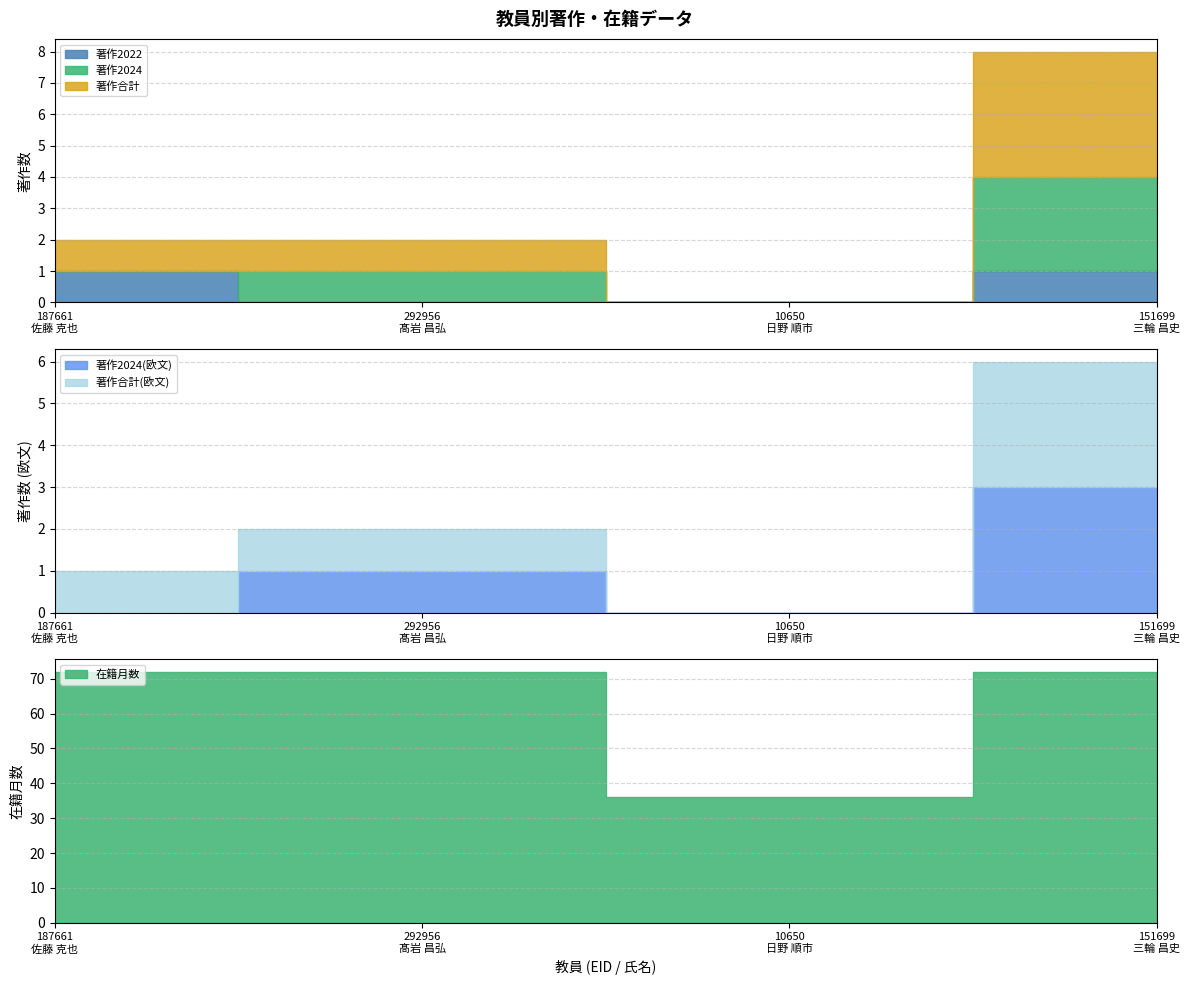

How many data points in 著作2024(欧文) are above 1?

1